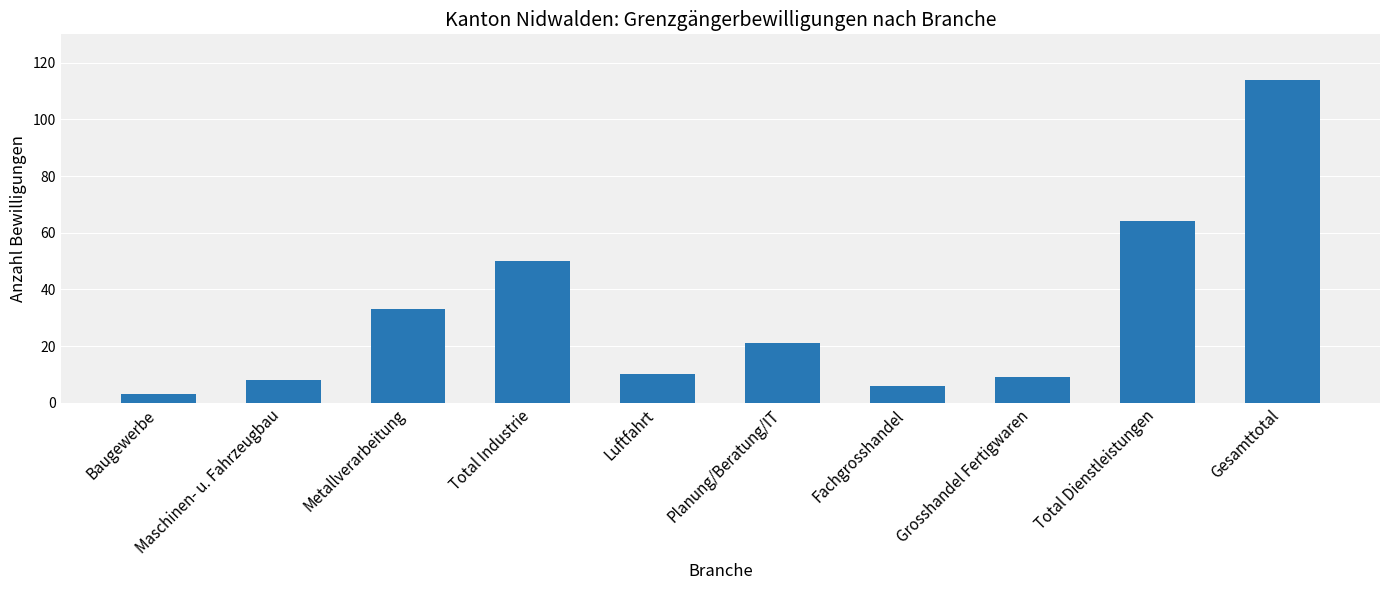

How many data points does each series have?

10